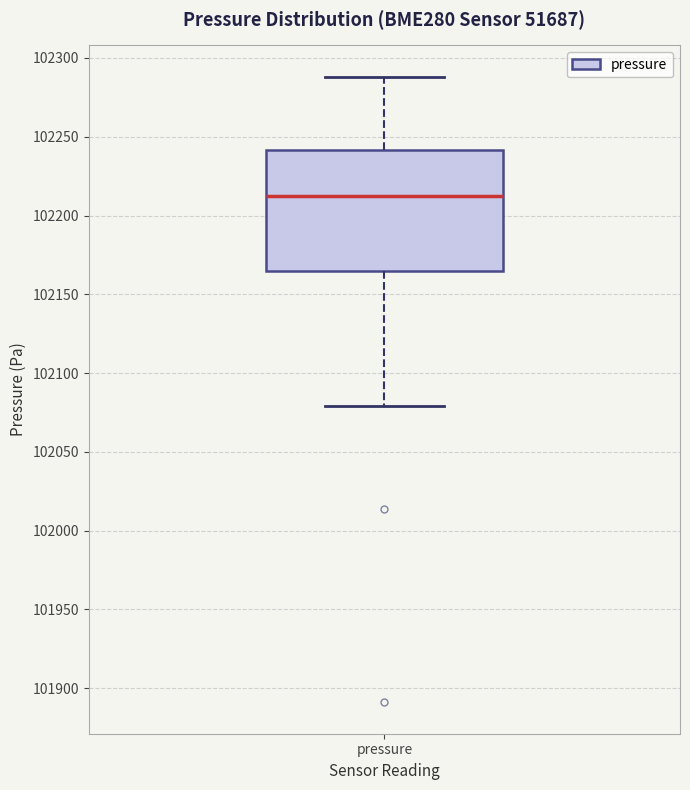

Read this box plot against the y-axis: the position of the median line, the range covered by the box, and the ends of both whiskers. The values are not printed on the chart, so give them approximately, as read against the axis.

median 102210, box 102165 to 102240, whiskers 102080 to 102290